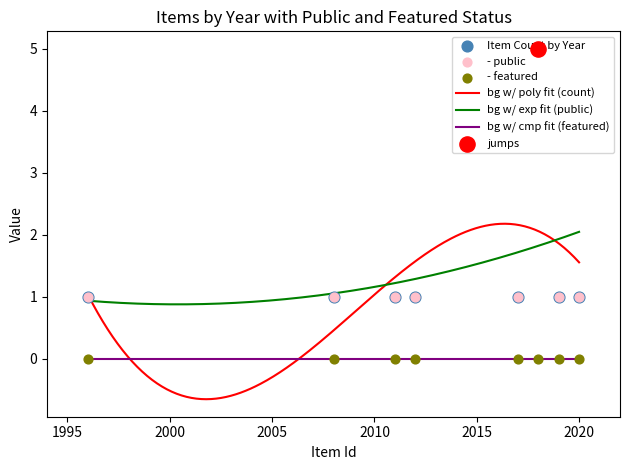

True or false: bg w/ cmp fit (featured) and bg w/ exp fit (public) cross at least once.

False